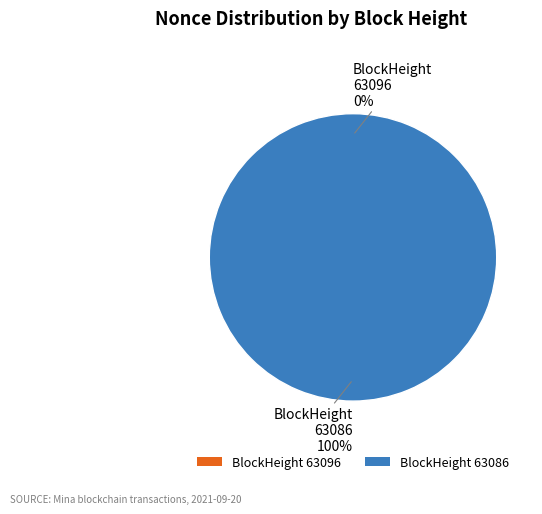

True or false: 63096 accounts for 1% of the total.

False